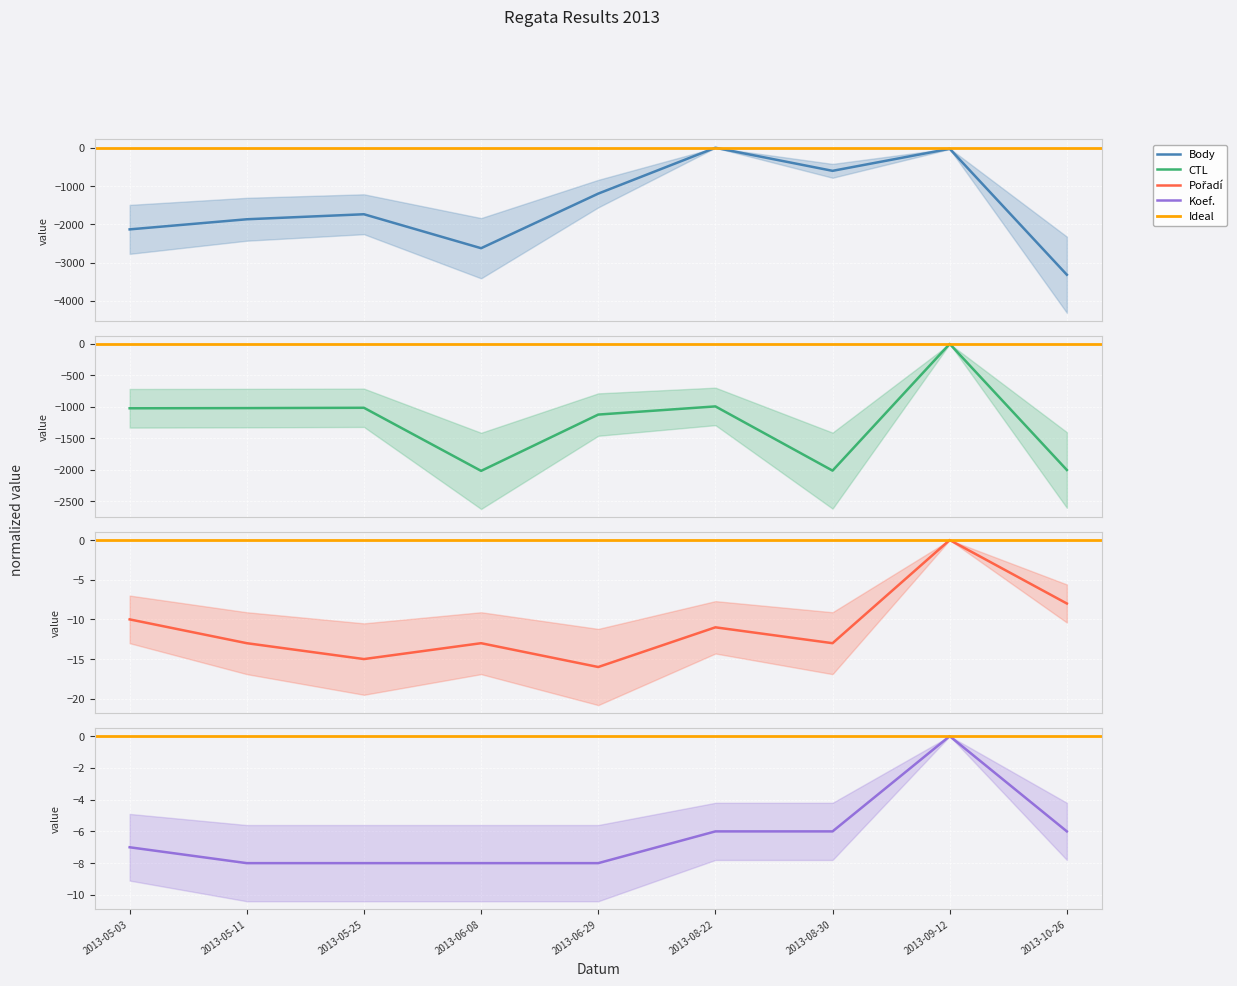

Which series changed the most between 2013-05-25 and 2013-08-22?

Body